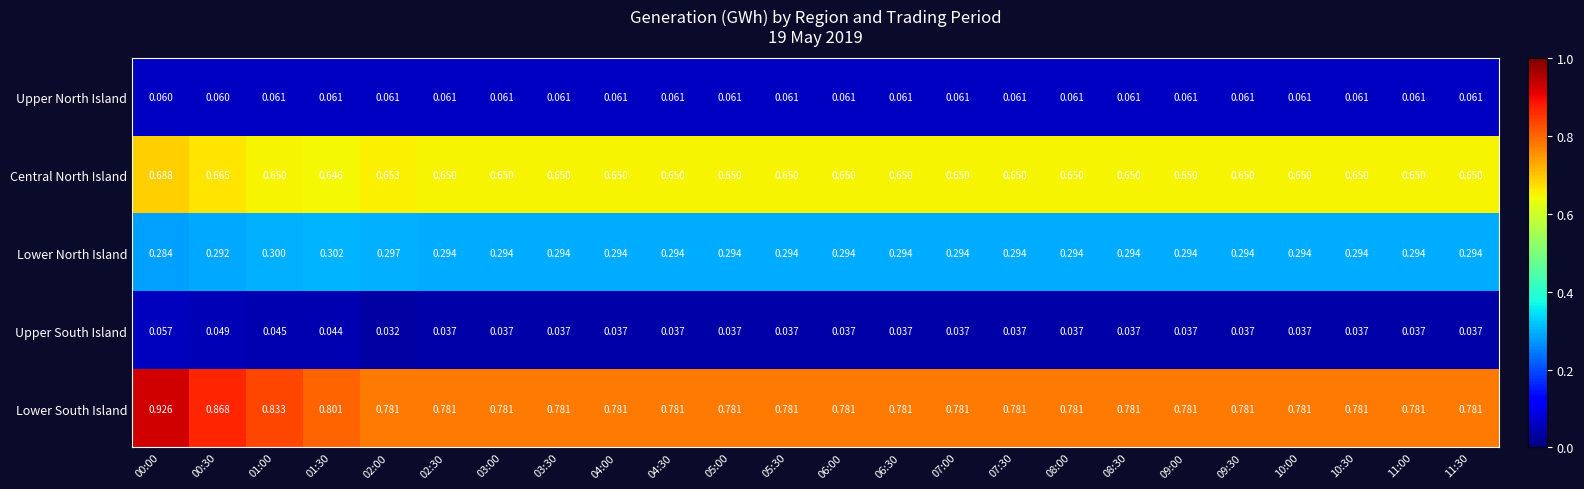

Which series has the widest spread of values?

Lower South Island